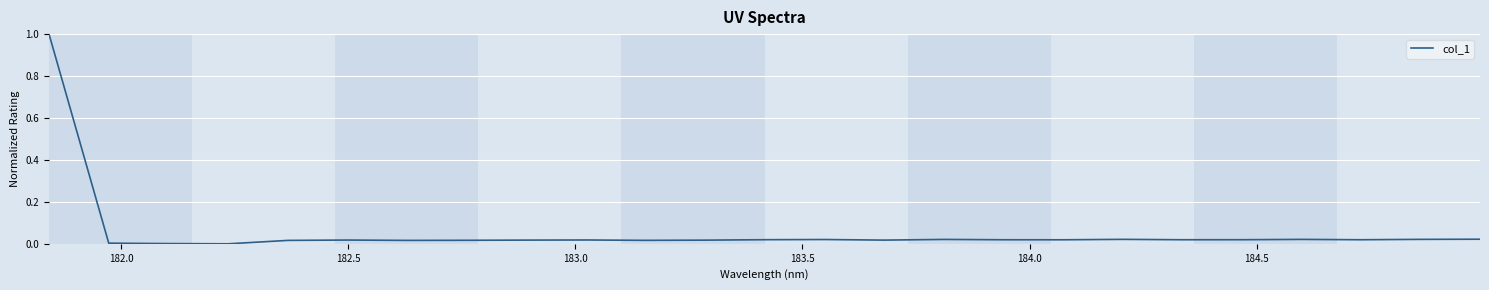

Does the chart have visible grid lines?

Yes